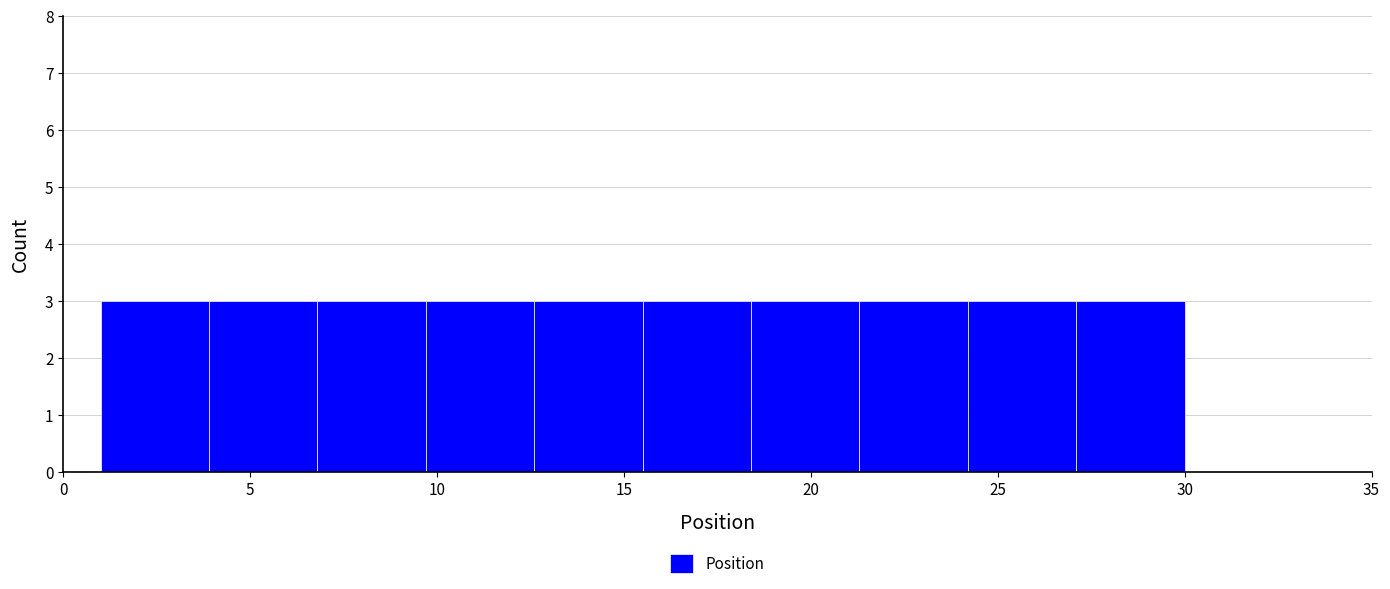

Reading left to right, transcribe this chart: for each bar, give the range it covers on the x-axis and its height. Neither the bar edges nor the heights are printed on the chart, so give them approximately, as read against the axes.

1.0 to 3.9: 3
3.9 to 6.8: 3
6.8 to 9.7: 3
9.7 to 12.6: 3
12.6 to 15.5: 3
15.5 to 18.4: 3
18.4 to 21.3: 3
21.3 to 24.2: 3
24.2 to 27.1: 3
27.1 to 30.0: 3